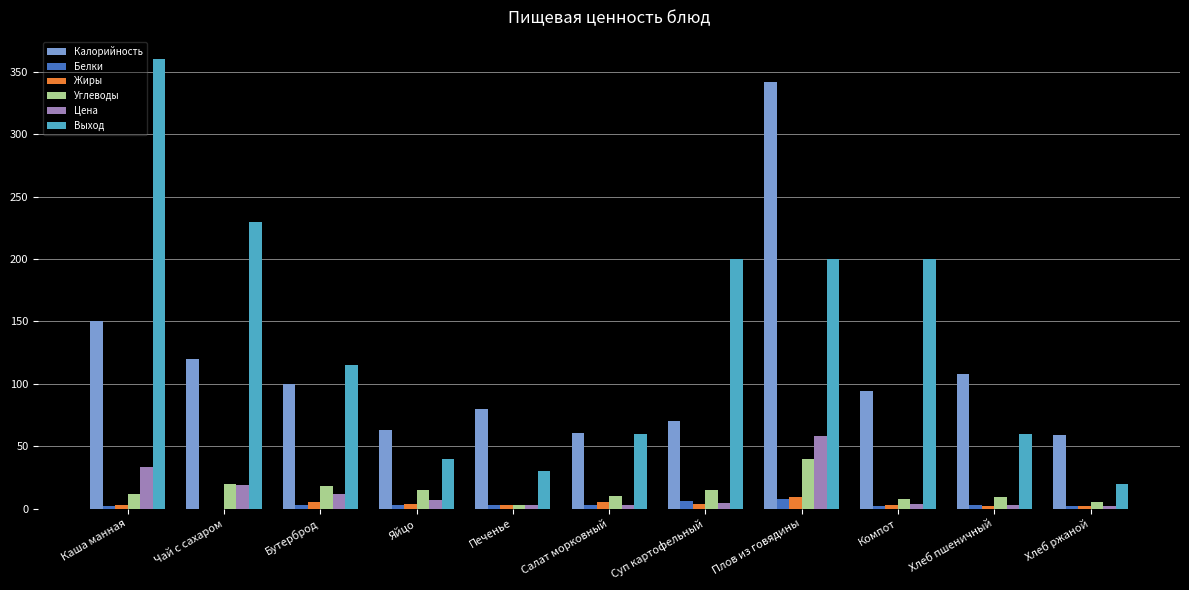

Which series changed the most between Суп картофельный and Хлеб пшеничный?

Выход